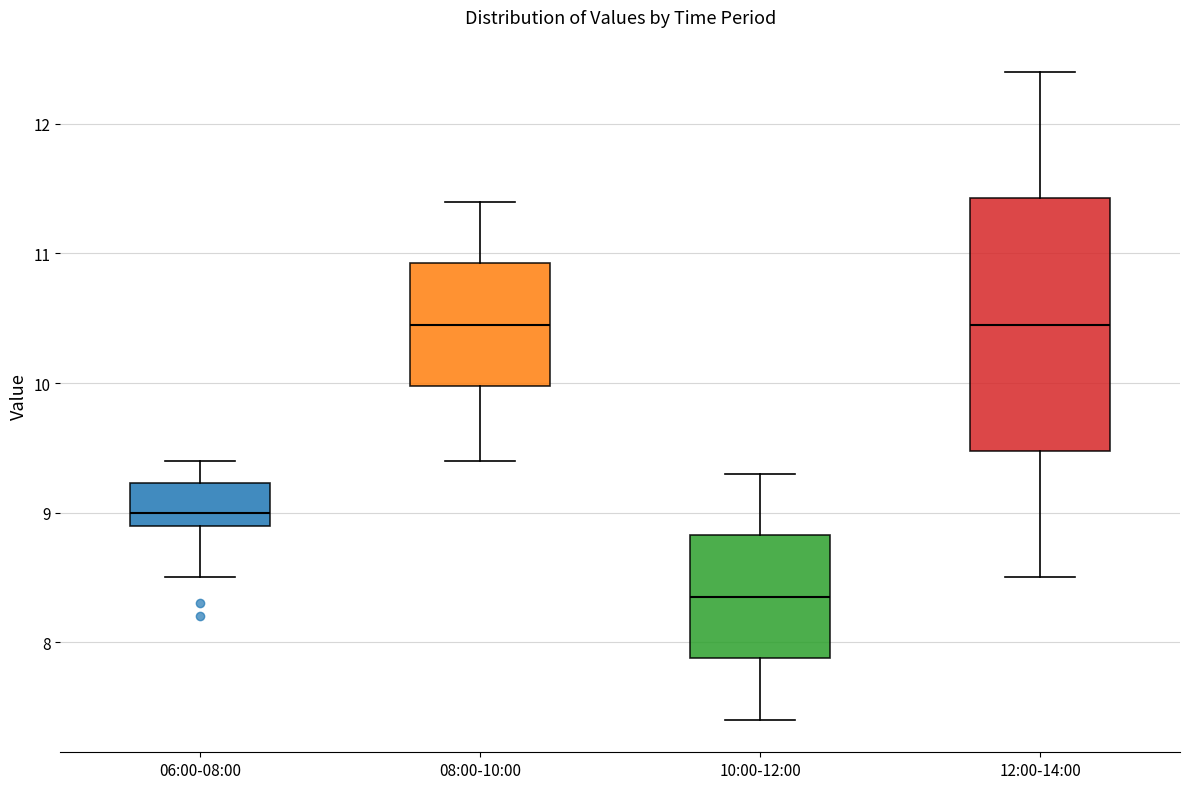

Reading left to right, read every box against the y-axis: the position of its median line, the range the box covers, and the ends of its whiskers. The values are not printed on the chart, so give them approximately, as read against the axis.

06:00-08:00: median 9.0, box 8.9 to 9.2, whiskers 8.5 to 9.4
08:00-10:00: median 10.5, box 10.0 to 10.9, whiskers 9.4 to 11.4
10:00-12:00: median 8.4, box 7.9 to 8.8, whiskers 7.4 to 9.3
12:00-14:00: median 10.5, box 9.5 to 11.4, whiskers 8.5 to 12.4